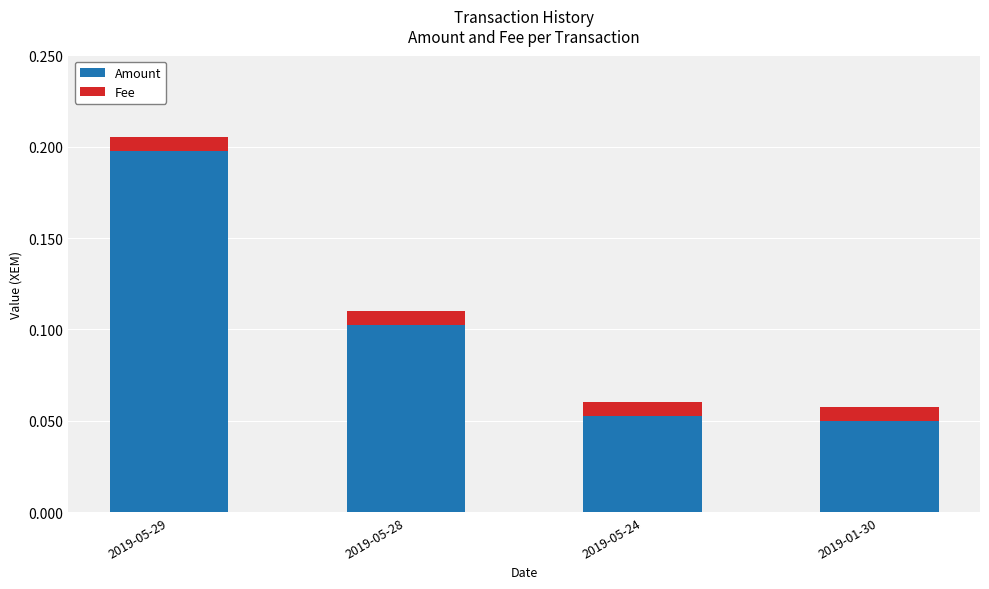

At which category is the sum across all series the highest?

2019-05-29